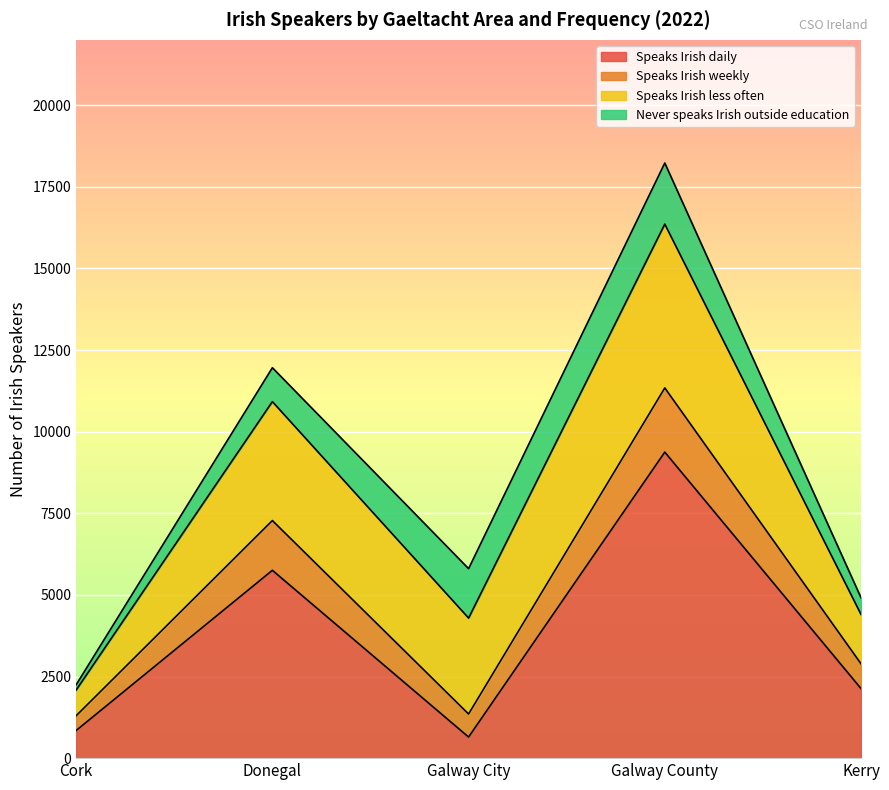

True or false: Speaks Irish daily and Speaks Irish weekly cross at least once.

False